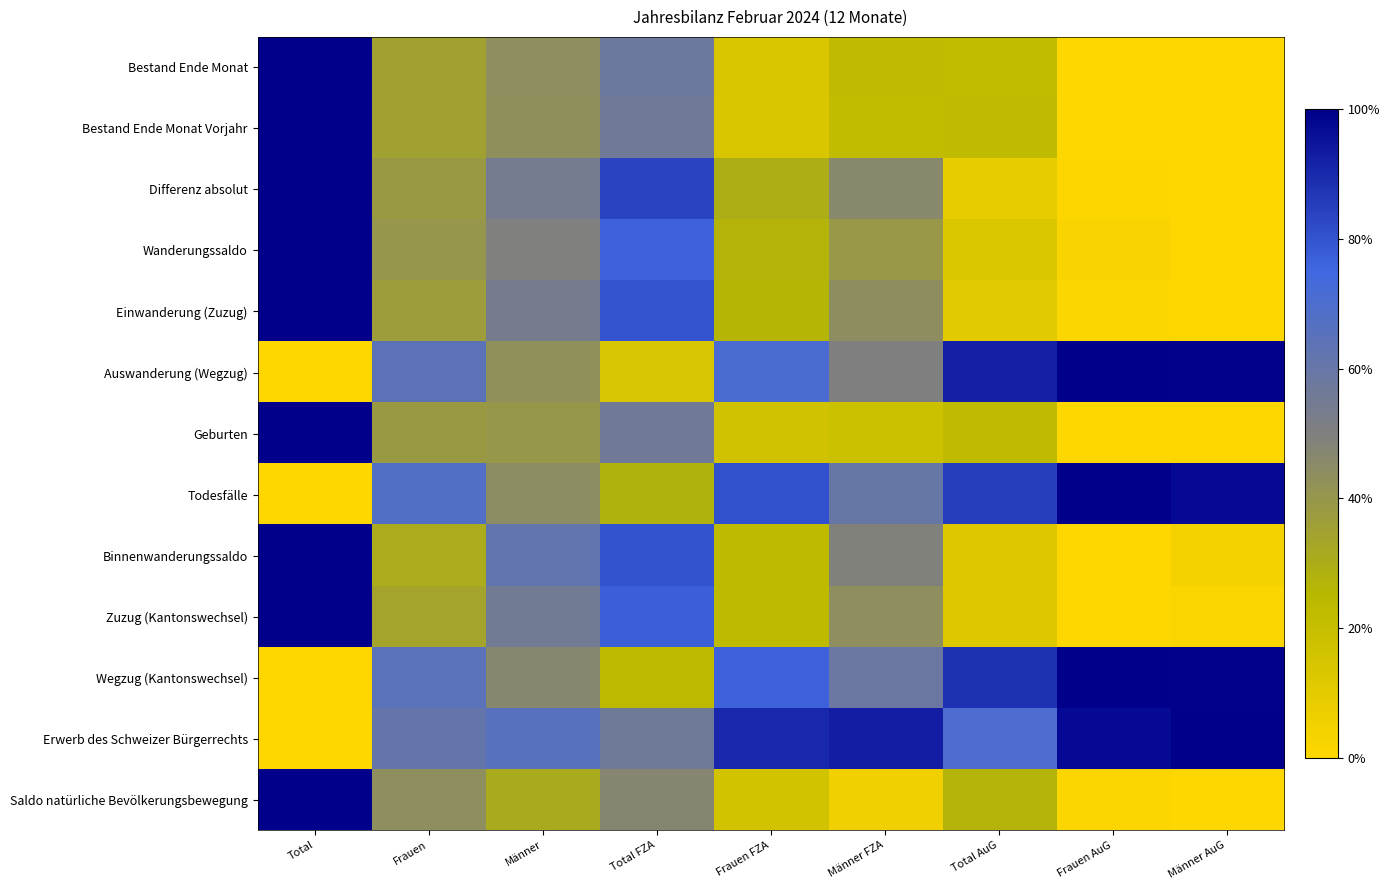

At how many categories does at least one series exceed 0?

9